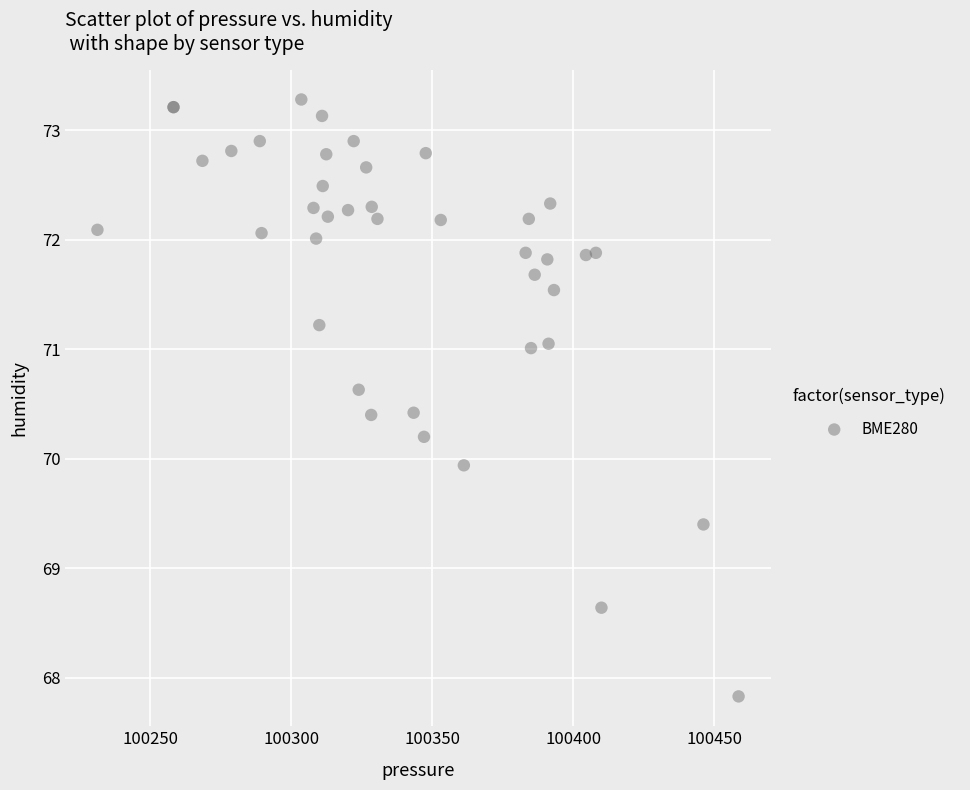

What Y value in the scatter plot is closest to 70?

69.9